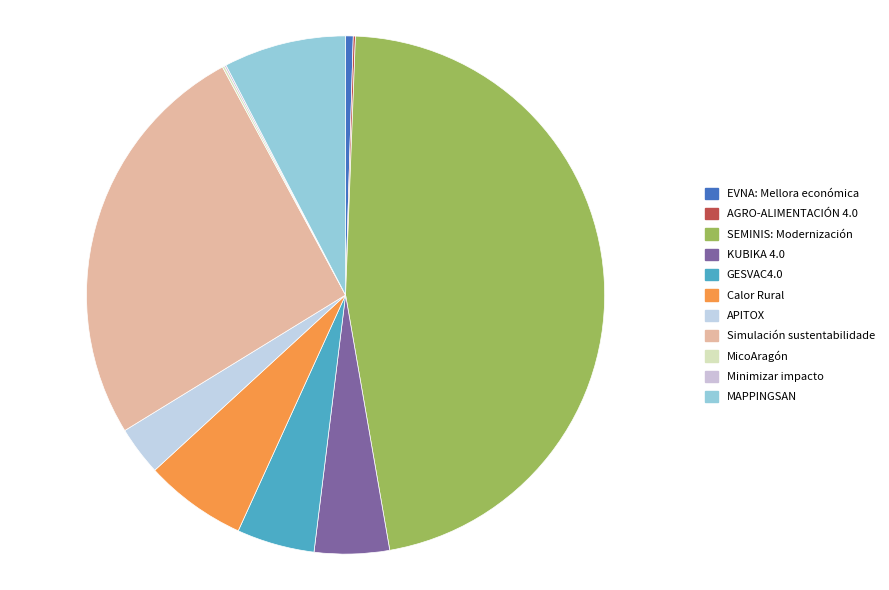

Is it true that MAPPINGSAN is 14% of the pie?

False